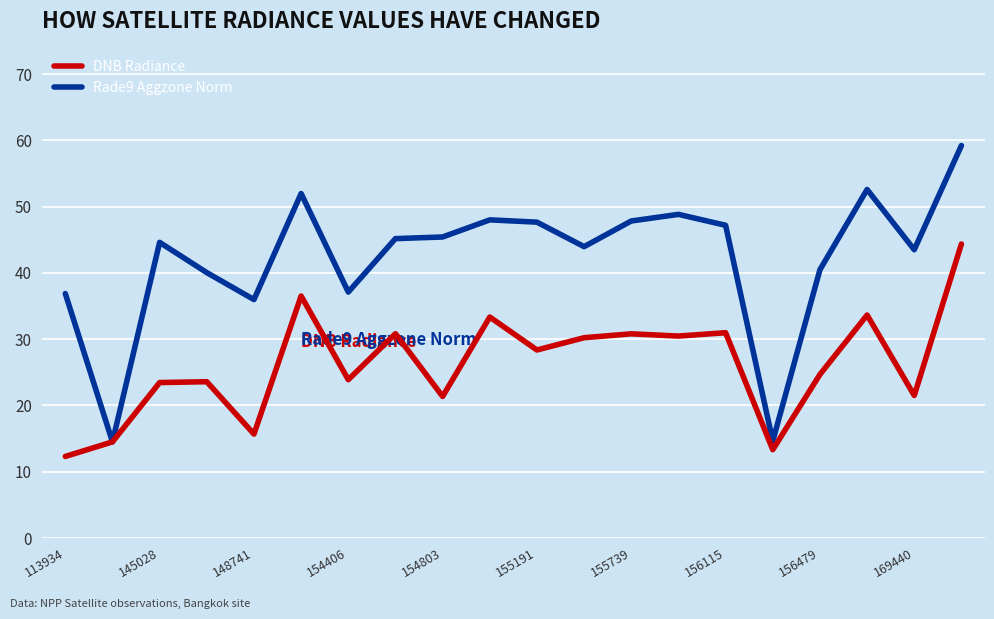

Rank the series by their maximum value, from highest to lowest.

Rade9 Aggzone Norm, DNB Radiance